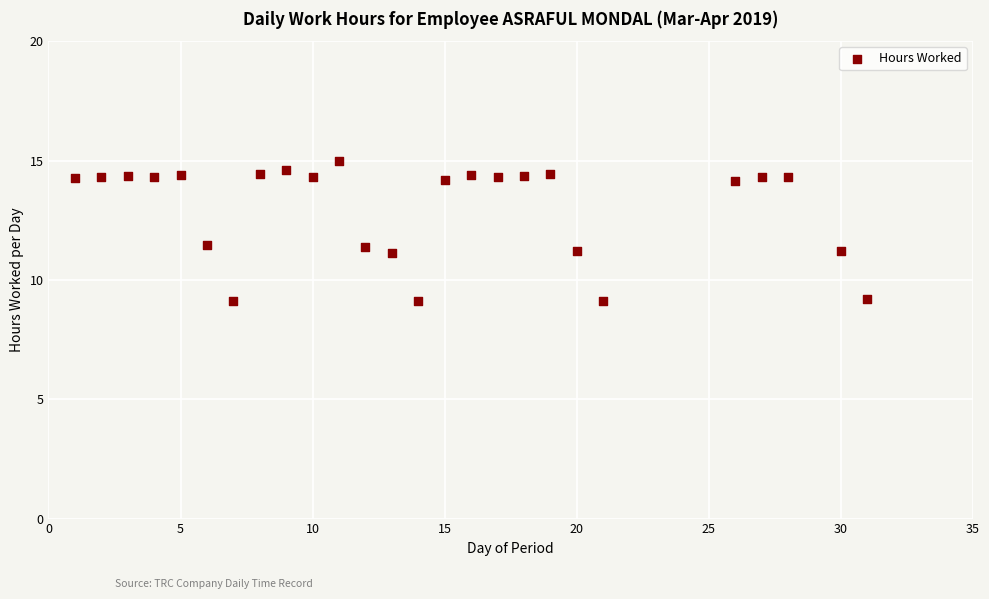

What is the range of X values (max minus min)?

30.0